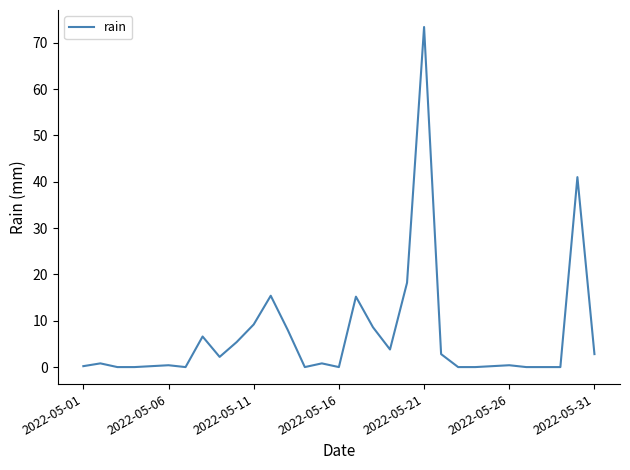

What is the difference between the maximum and minimum values?

73.4